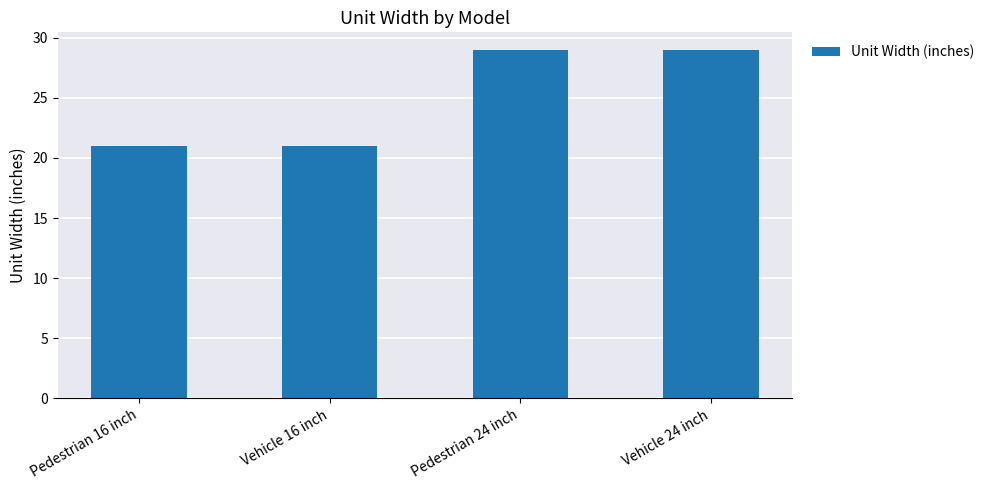

Reading left to right, list all the values displayed in this chart.

21	21	29	29